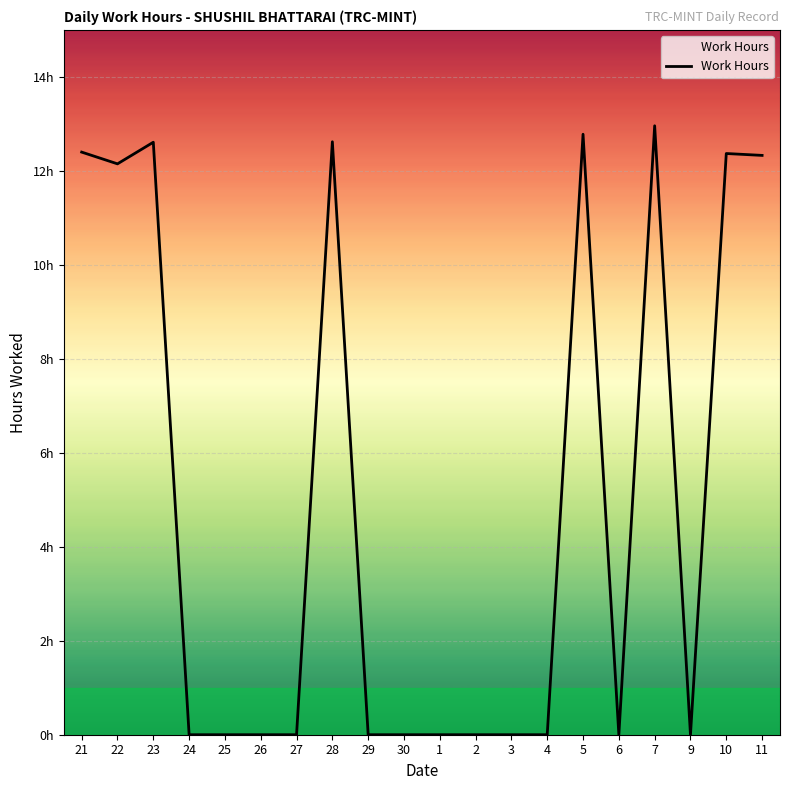

What is the label of the 4th point from the right?

7